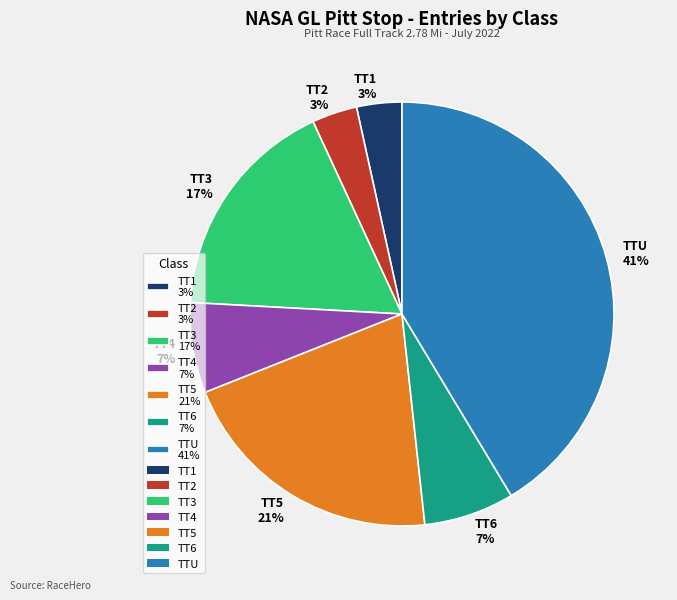

Is it true that TT6 is 13% of the pie?

False